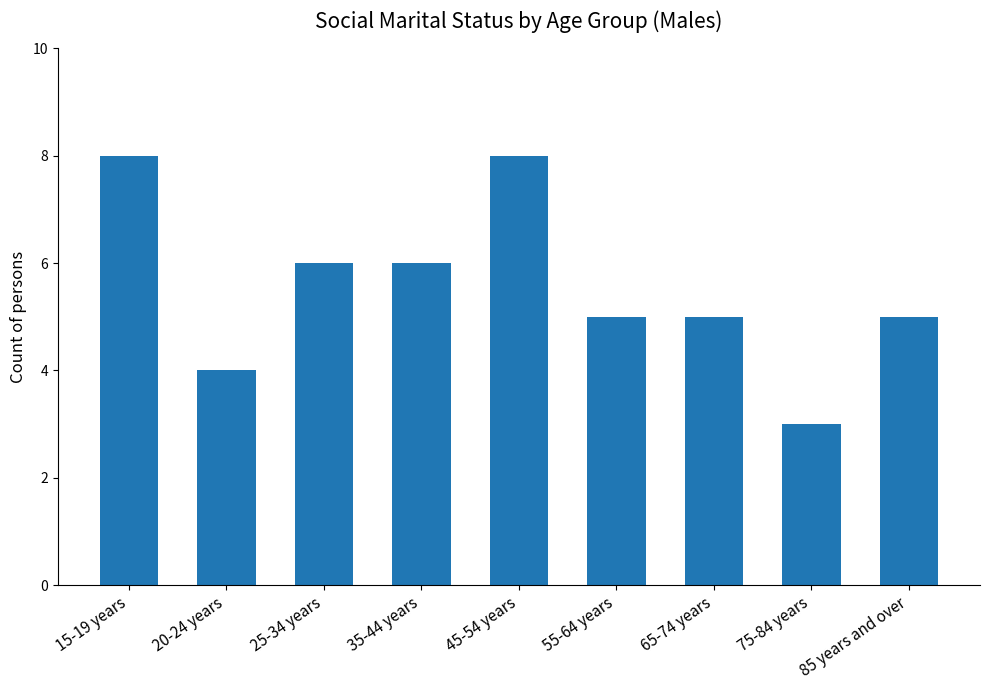

What is the sum of all values?

50